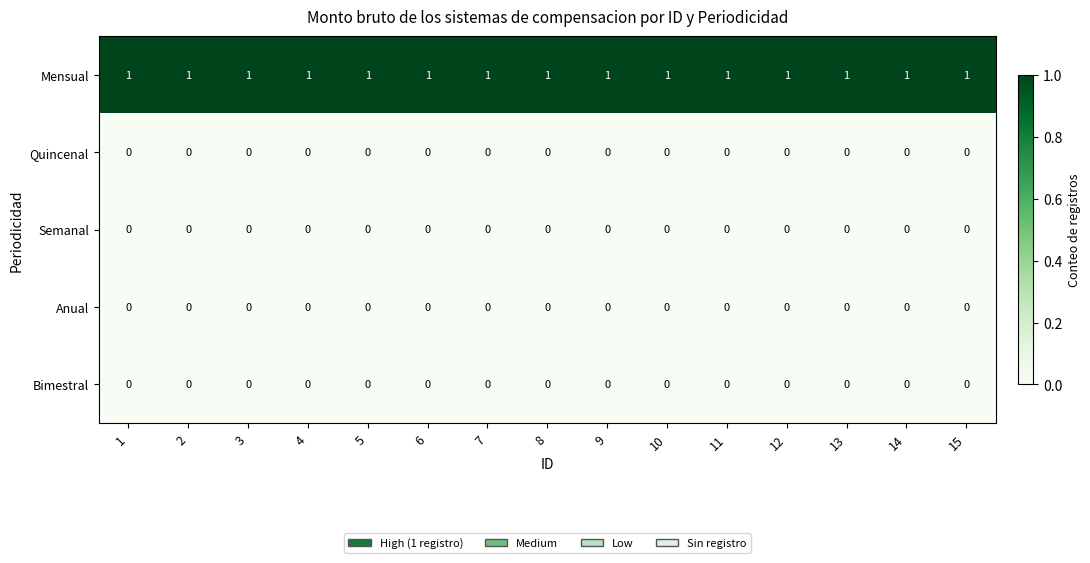

At how many categories does at least one series exceed 0?

15